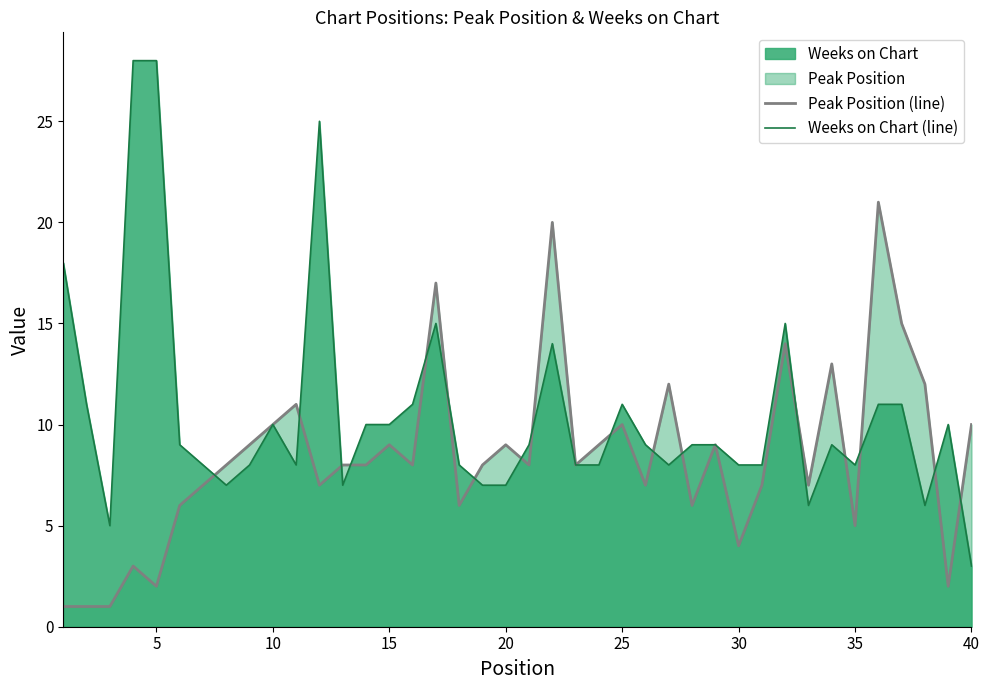

What is the difference between the maximum and minimum values in the Peak Position (line) series?

20